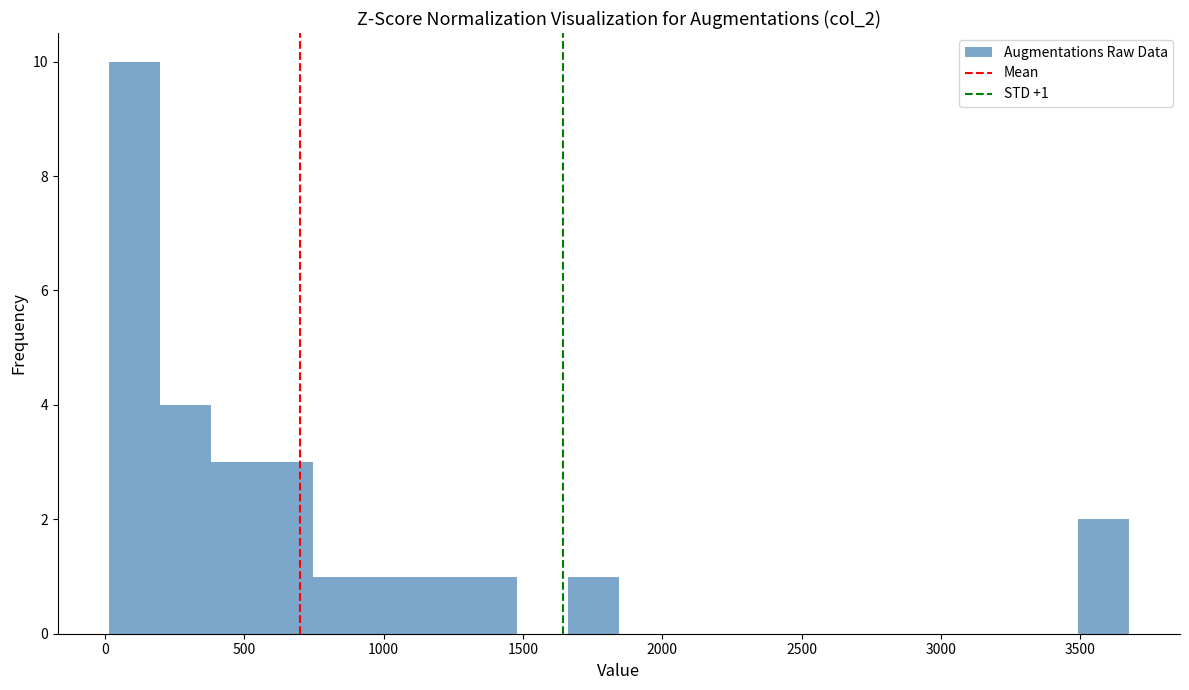

Read against the x-axis, roughly where is the centre of the tallest bar?

100